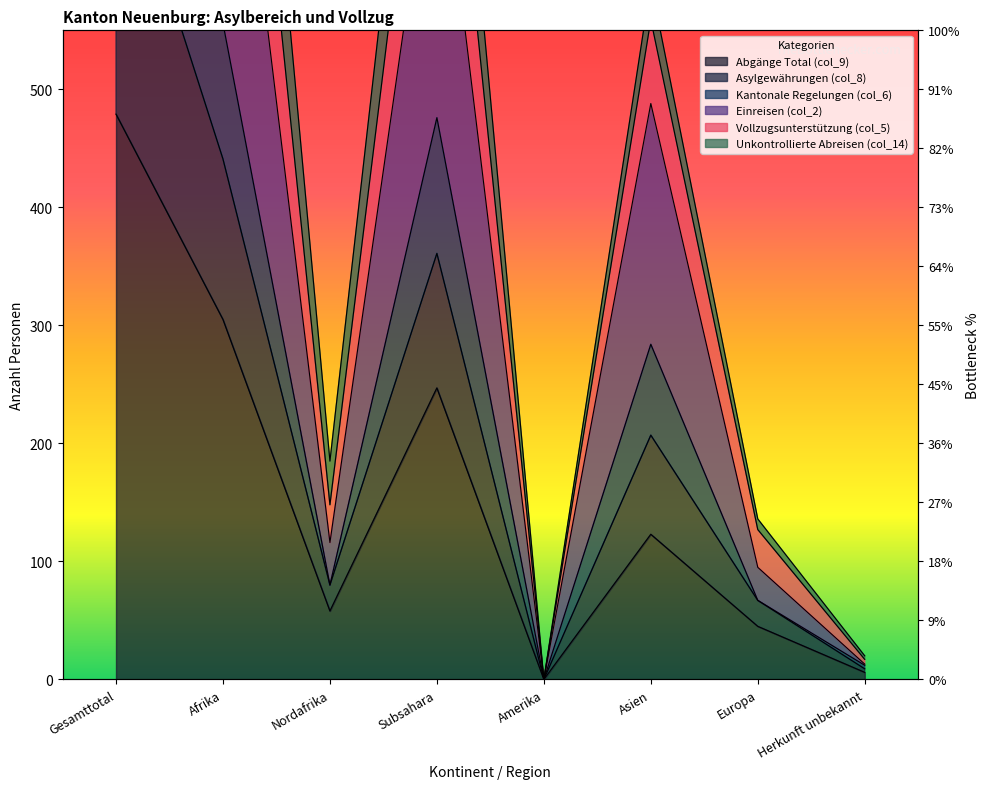

True or false: Vollzugsunterstützung (col_5) and Abgänge Total (col_9) intersect in this chart.

False